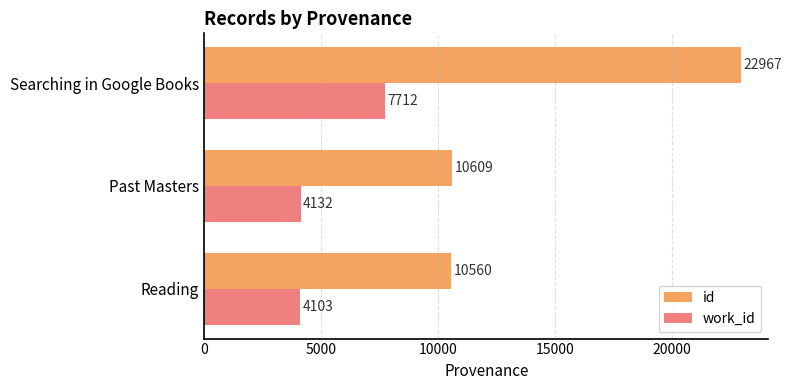

At which category does the chart reach its peak across all series?

Searching in Google Books